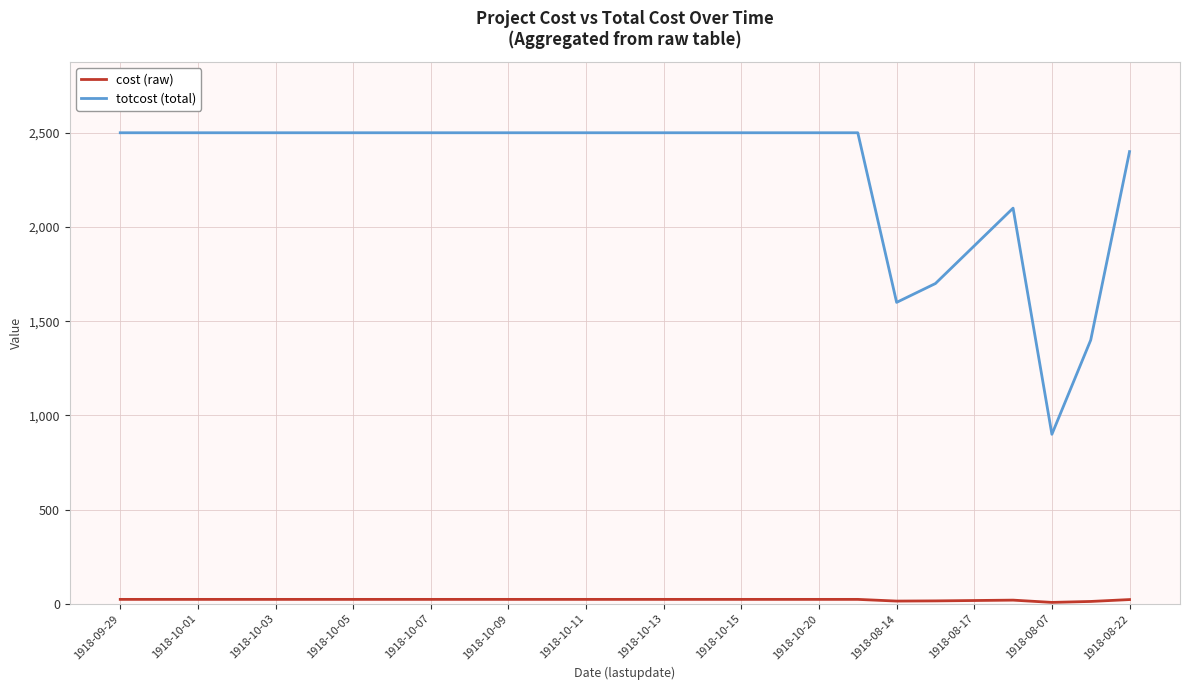

Does the chart display data point markers on the line(s)?

No